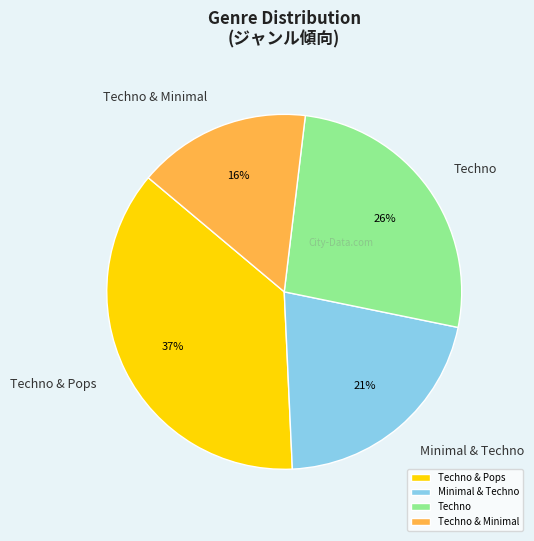

Is Techno & Pops the majority of the pie?

No